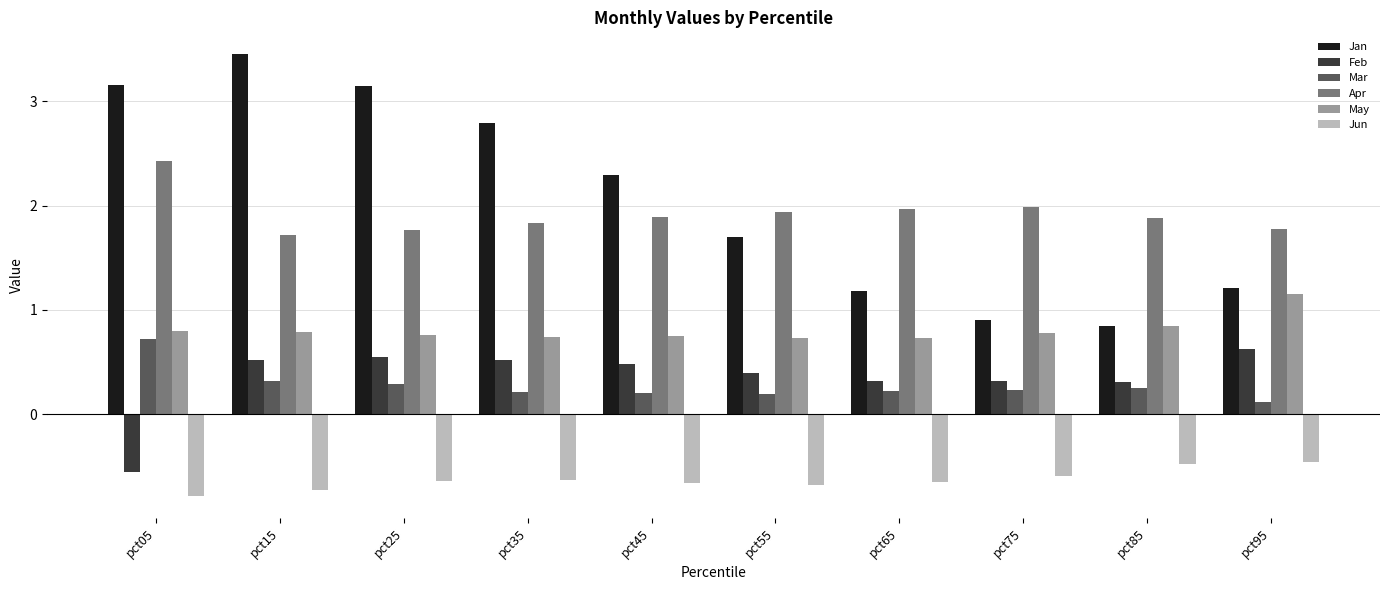

Which series has the largest total across all categories?

Jan